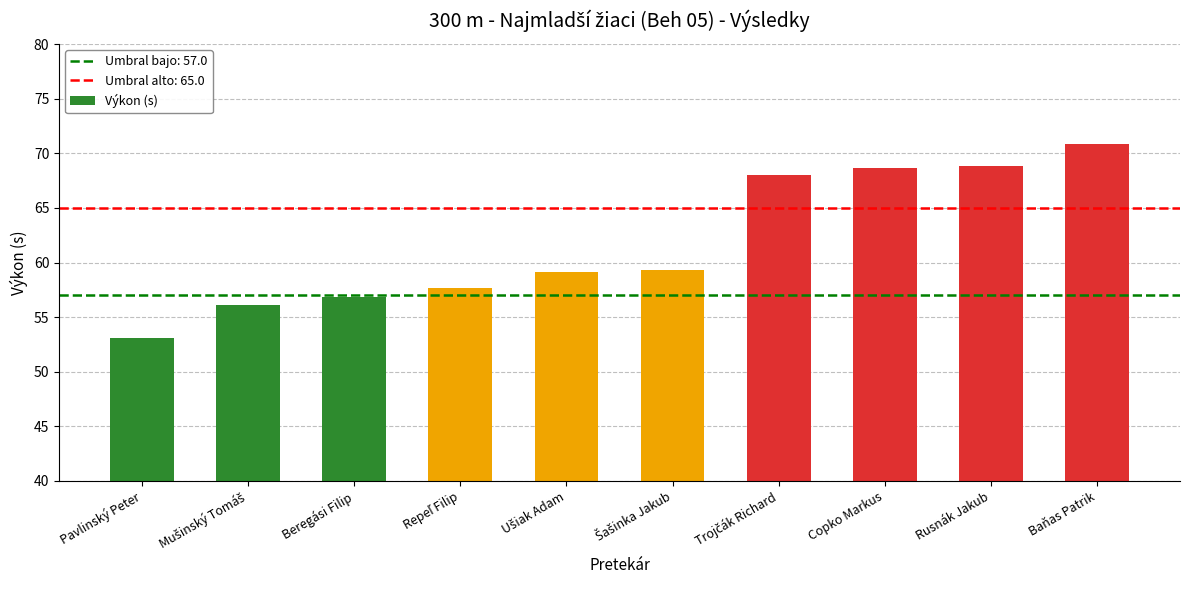

How many distinct data groups are displayed?

1